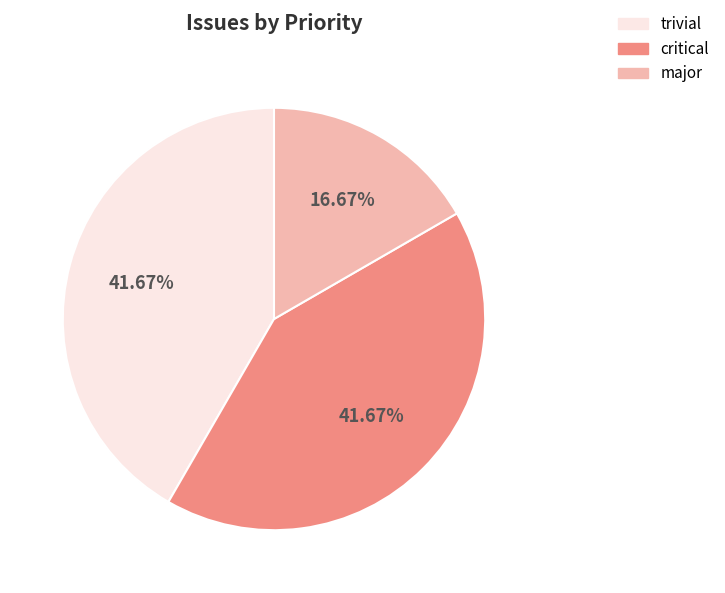

Is there a majority slice in this chart?

No